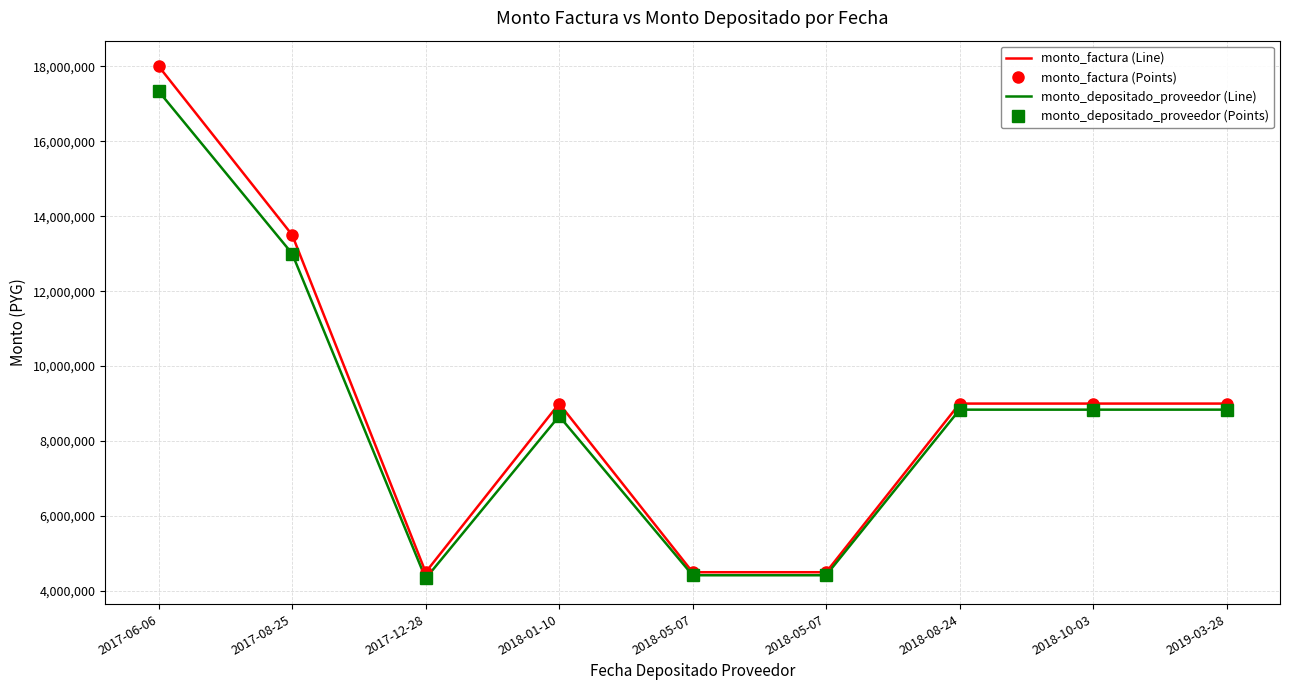

What is the value of the monto_factura (Points) point at the 1st from the left?

18000000